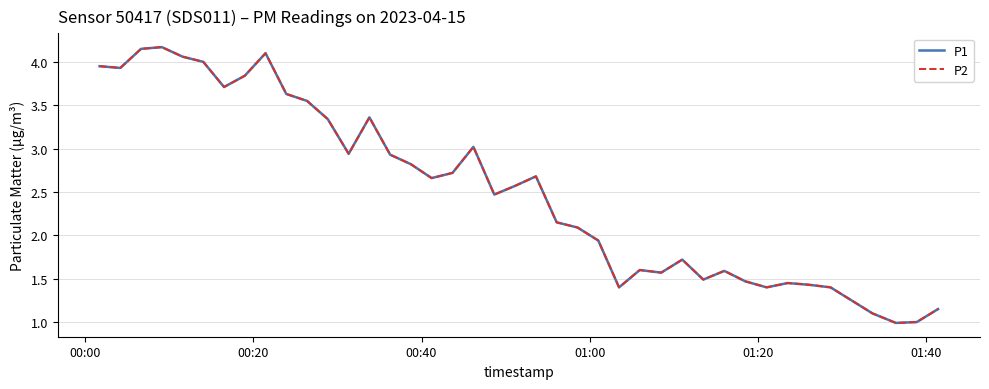

Rank the series by their maximum value, from highest to lowest.

P1, P2